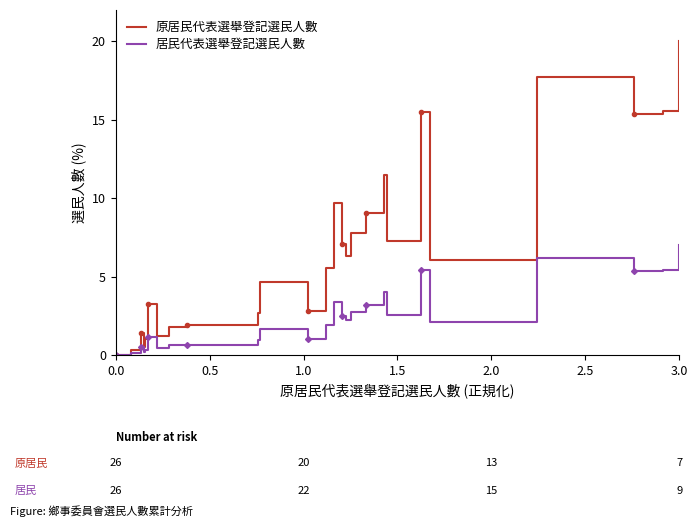

What is the difference between the maximum and minimum values in the 居民代表選舉登記選民人數 series?

7.0